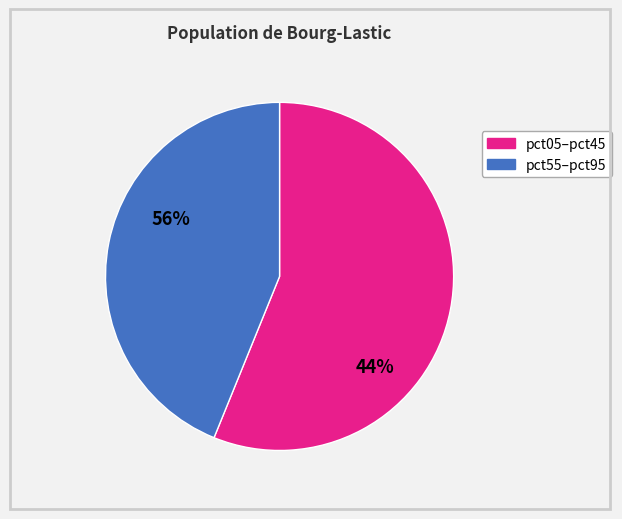

Is there a majority slice in this chart?

Yes